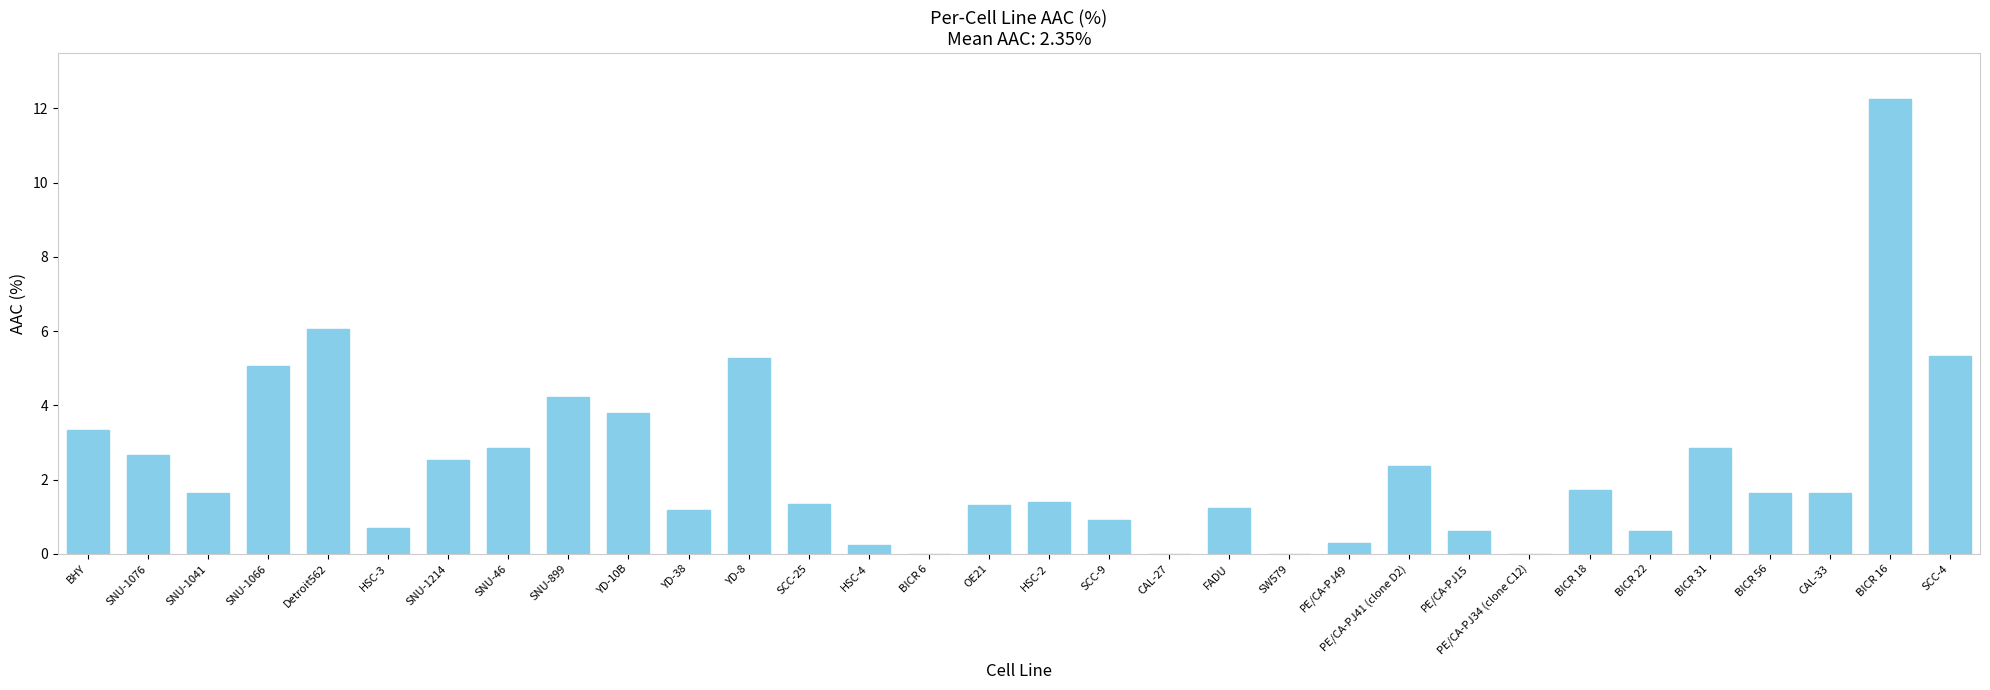

Is it true that the value at BICR 16 is 21.5?

False